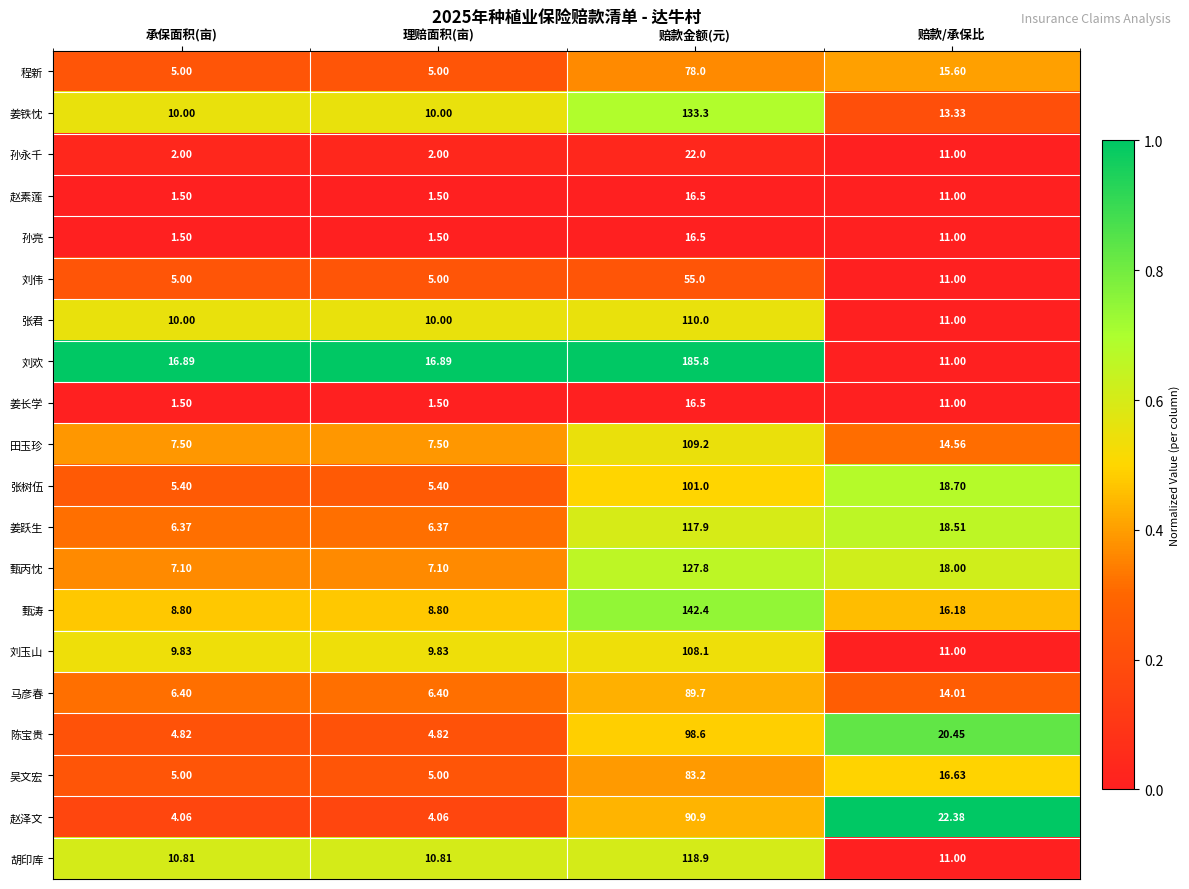

Is the value of 刘伟 at 赔款/承保比 greater than the value of 孙永千 at 赔款金额(元)?

No